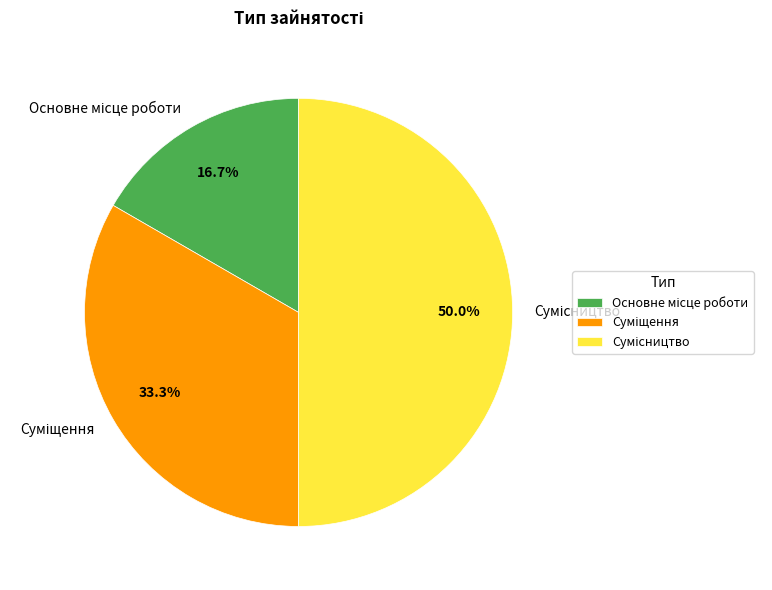

Is the sum of Сумісництво and Основне місце роботи greater than half?

Yes